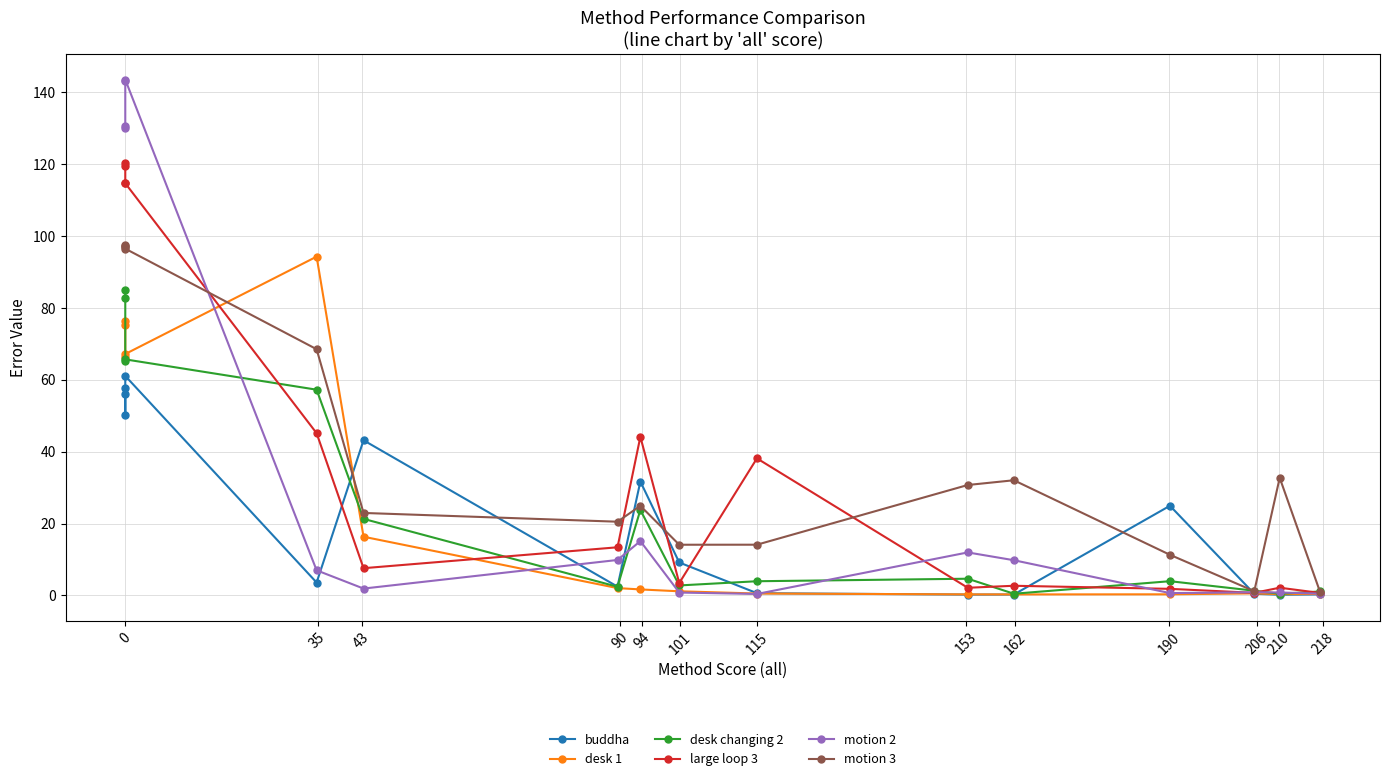

What are all the series names shown in the legend?

buddha, desk 1, desk changing 2, large loop 3, motion 2, motion 3